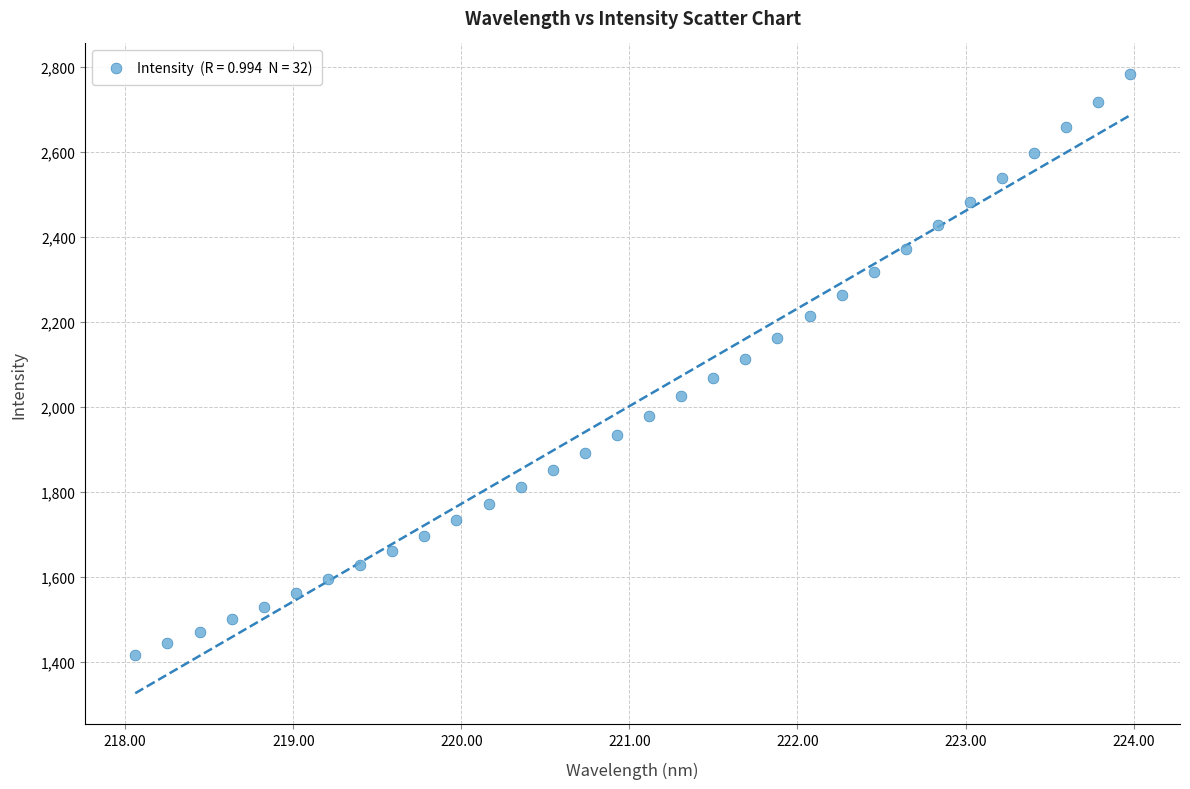

What is the range of Y values (max minus min)?

1366.5